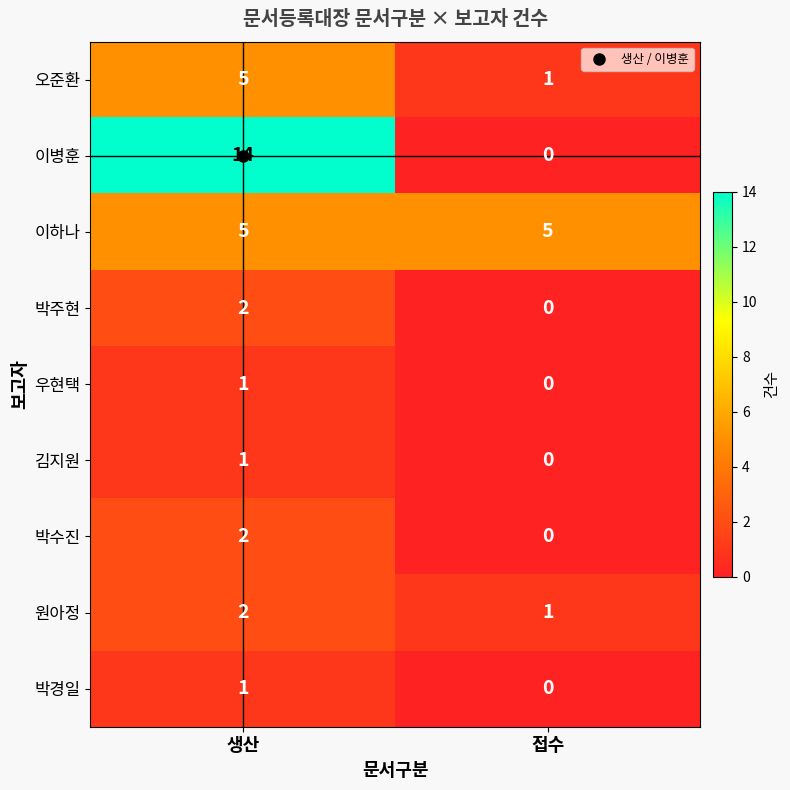

Which category has the highest value in the 박주현 series?

생산